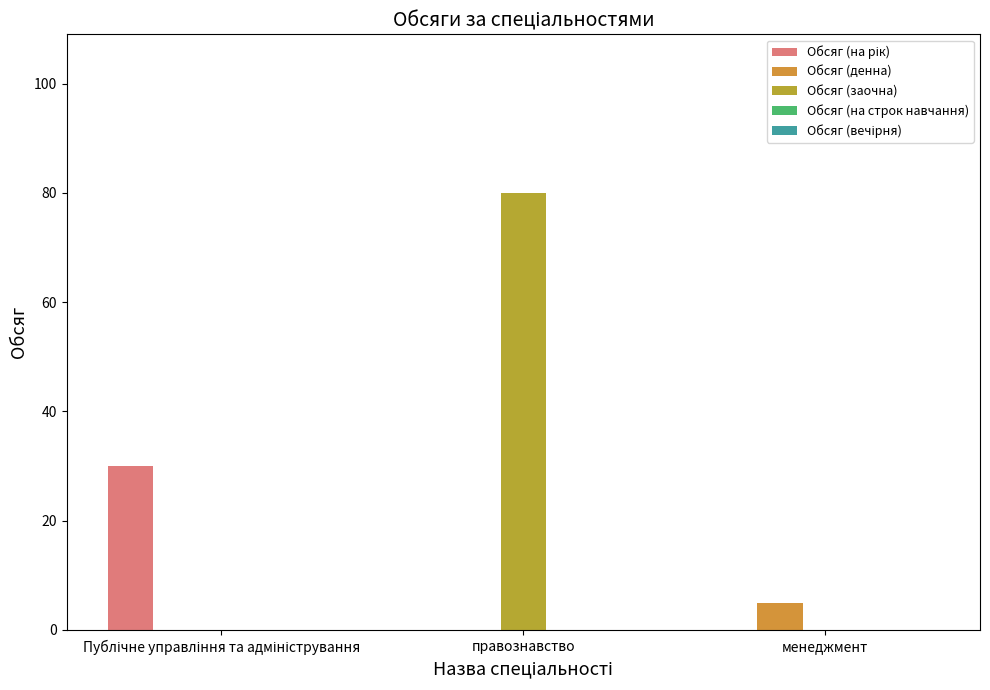

Which series has the largest range (max minus min)?

Обсяг (заочна)